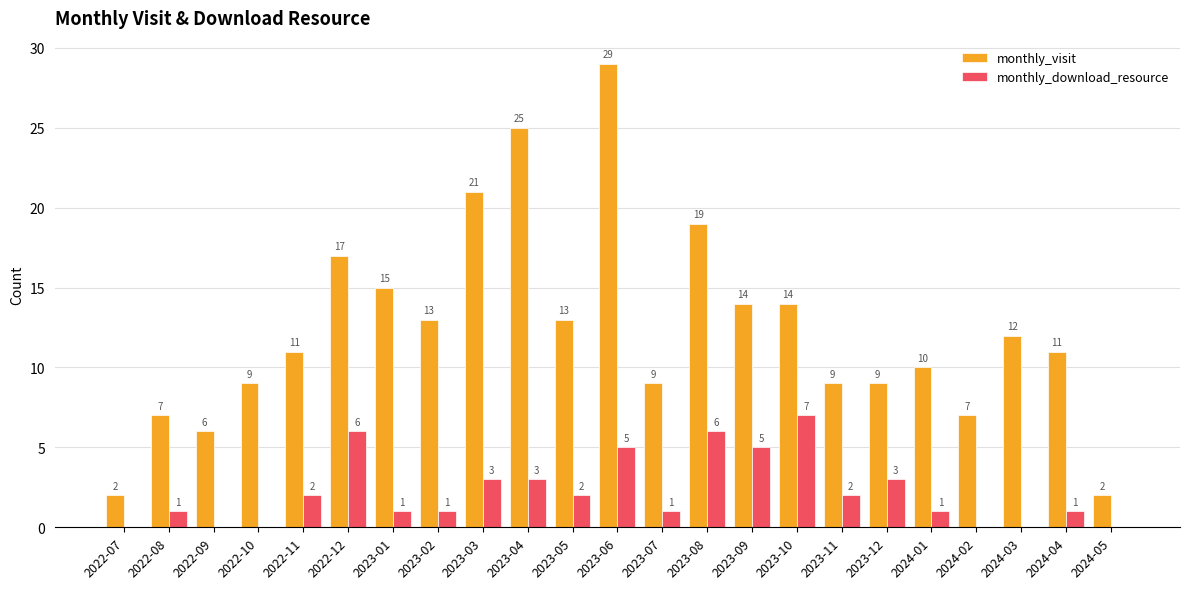

What is the sum of all monthly_download_resource values?

50